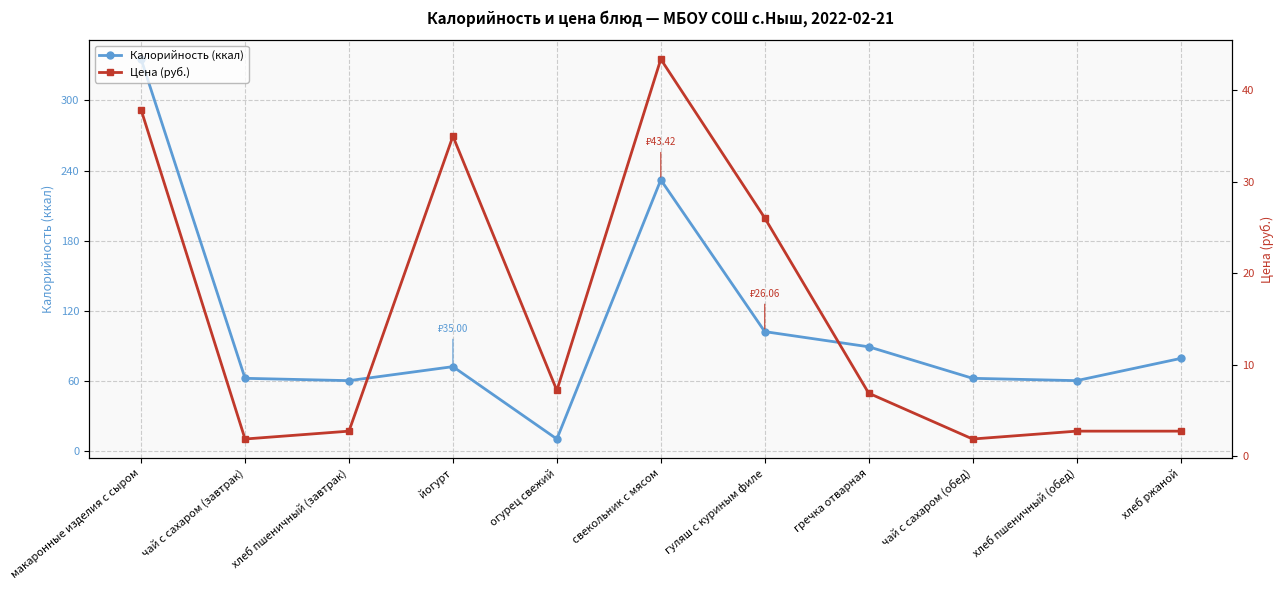

Which series changed the most between макаронные изделия с сыром and йогурт?

Калорийность (ккал)